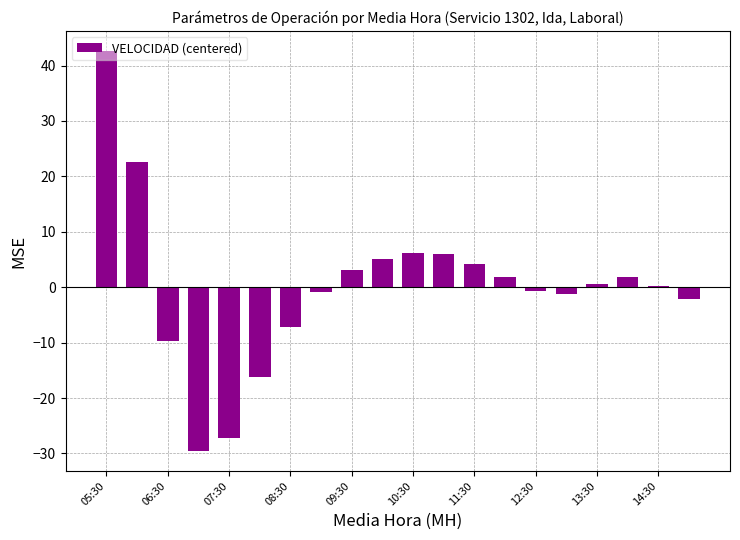

What is the maximum value shown in the chart?

42.6